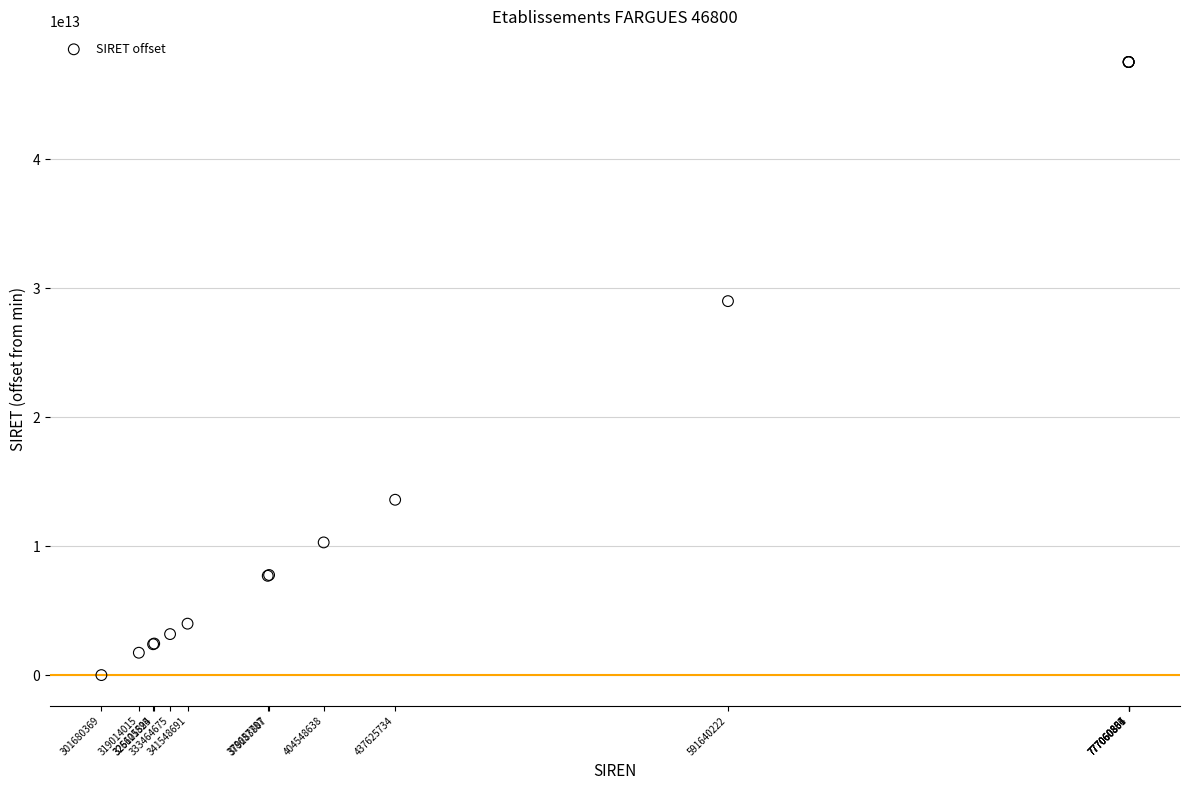

What Y value in the scatter plot is closest to 23769024750000?

28995985299996